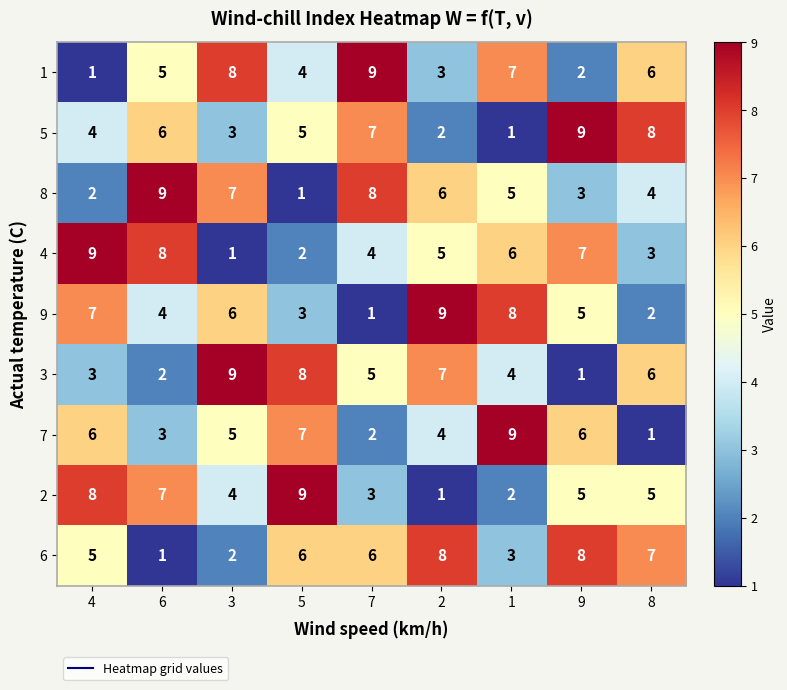

Which series changed the most between 3 and 9?

3